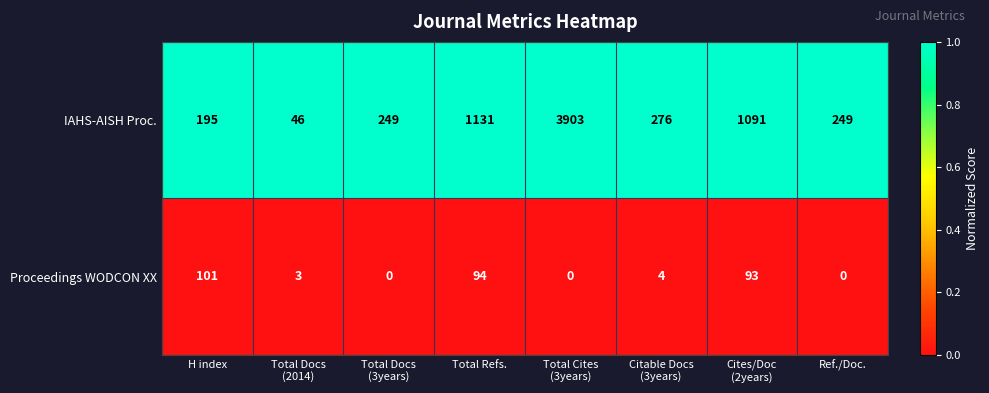

Between H index and Total Docs
(2014), which series saw the biggest shift?

IAHS-AISH Proc.